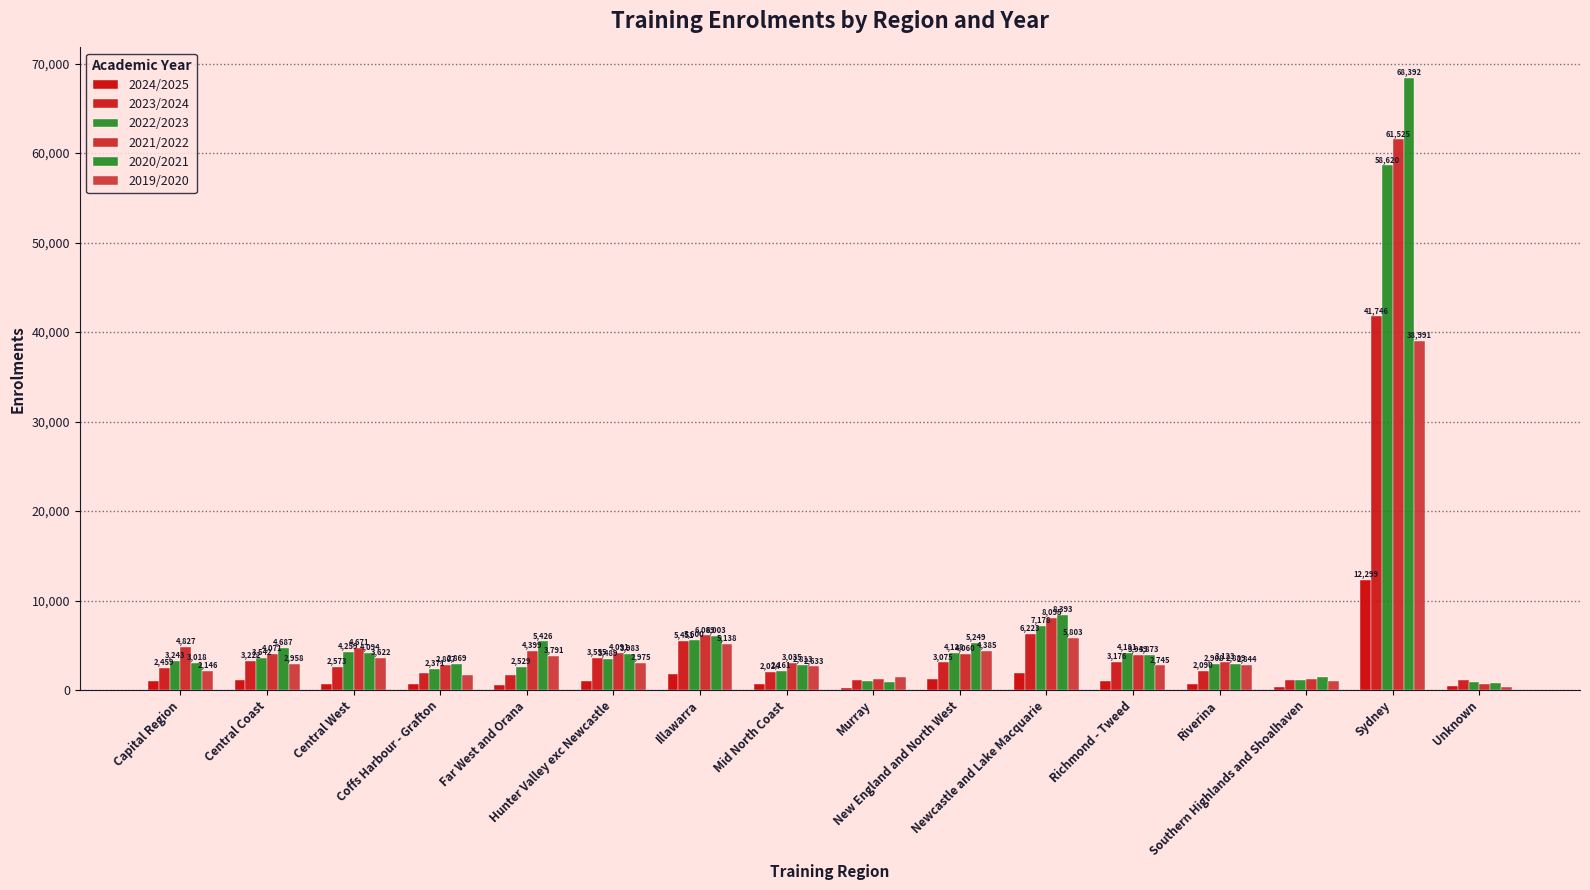

What is the minimum value for 2021/2022?

698